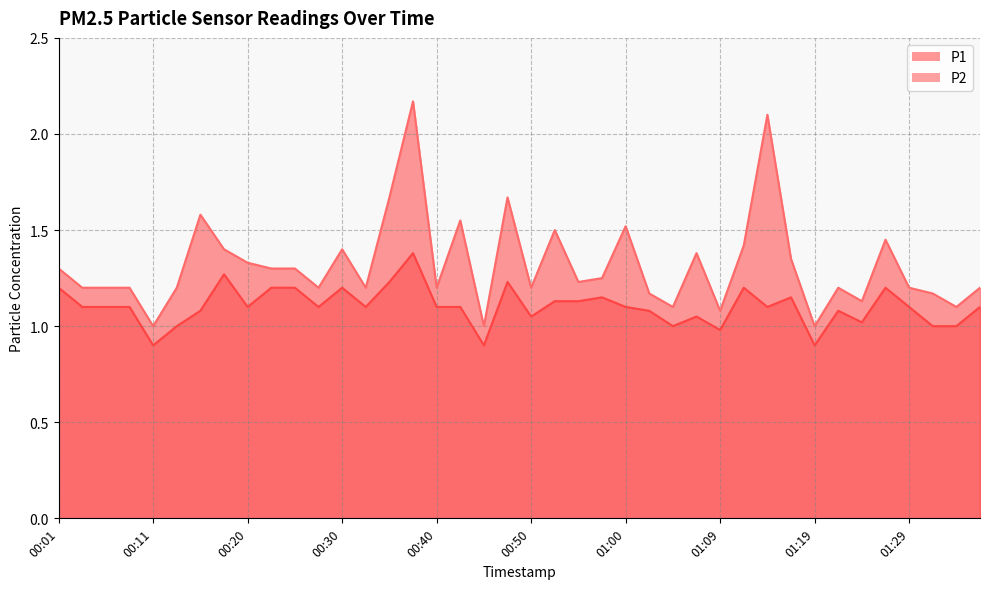

At which label does P2 reach its minimum?

00:11